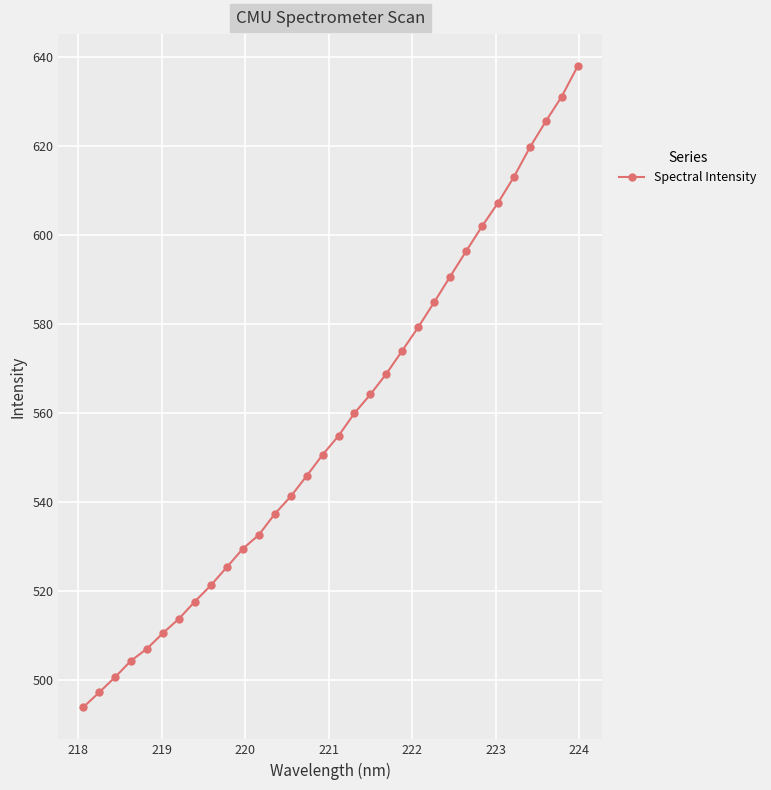

What is the value of the 10th point from the left?

525.4